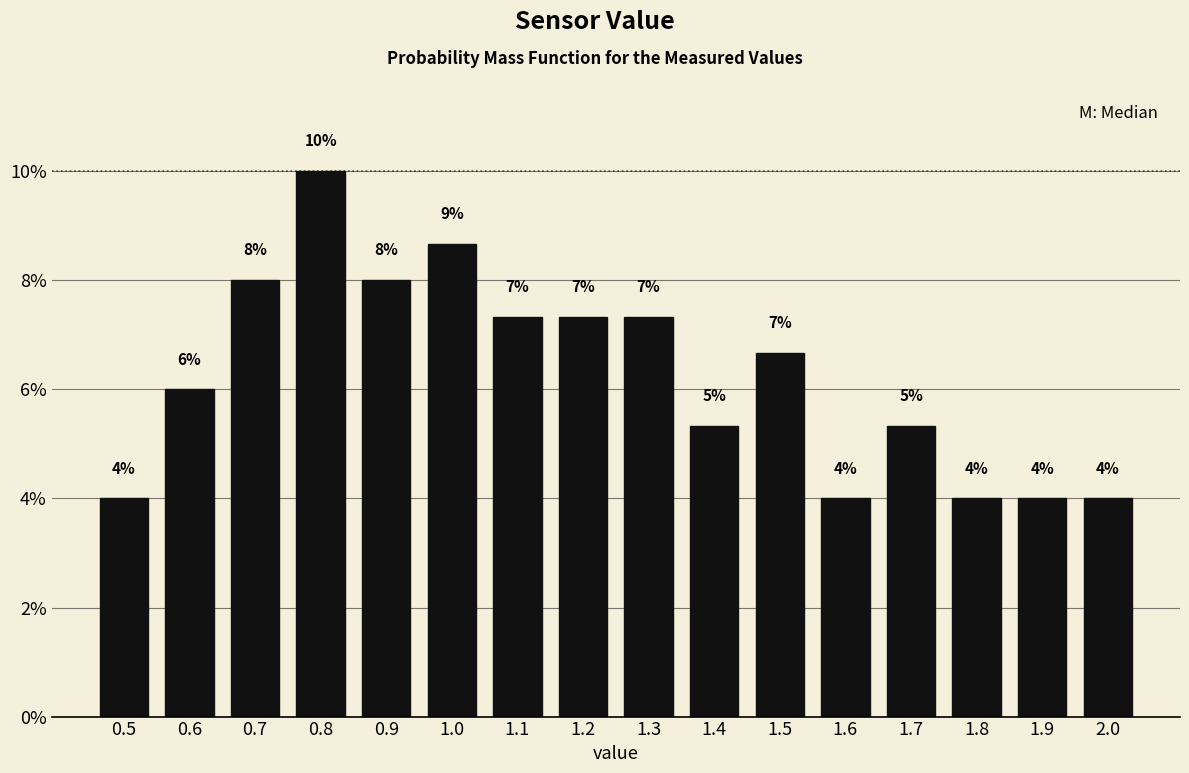

True or false: the data shows 1.5 at 1.7.

False